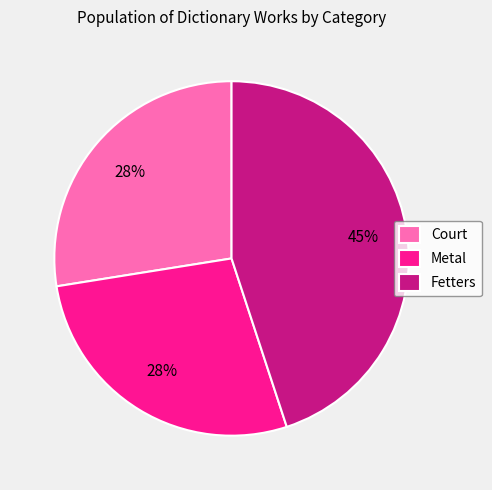

To the nearest percent, what is the average slice percentage?

33%